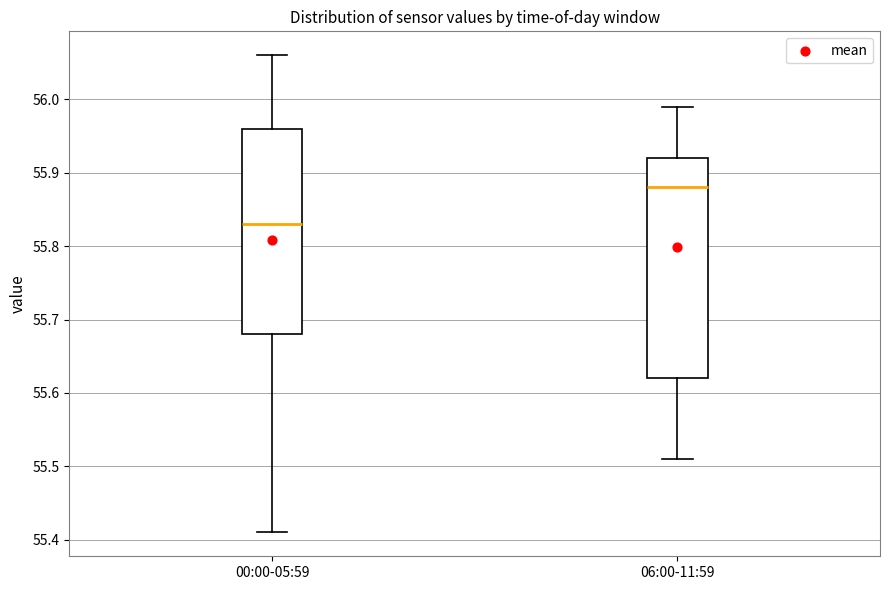

Where does the median line of the box for 00:00-05:59 sit on the y-axis? The values are not printed on the chart, so give them approximately, as read against the axis.

55.83